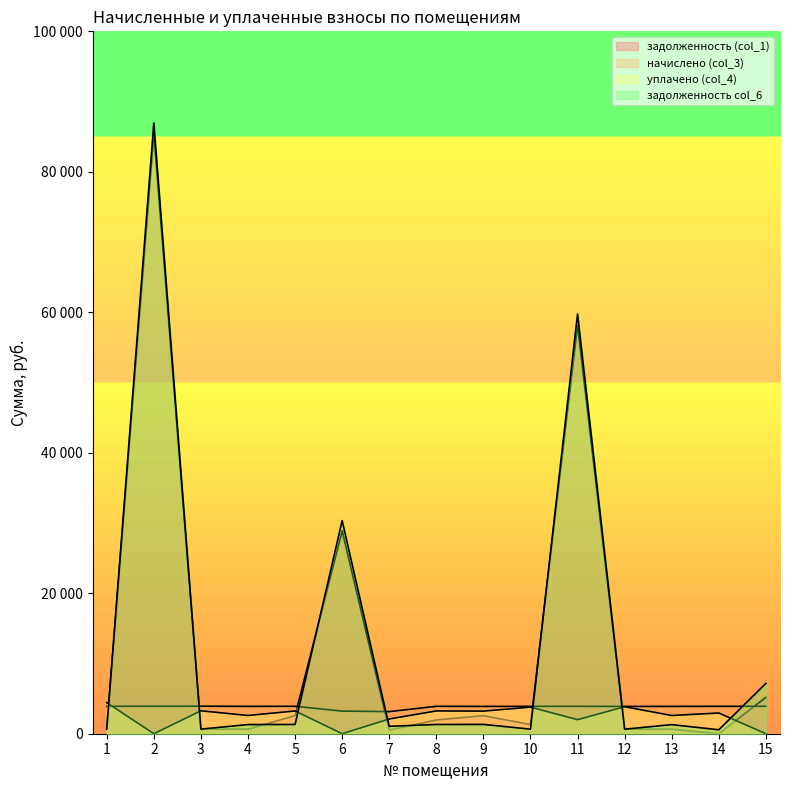

How many values in the уплачено (col_4) series exceed 2950?

7